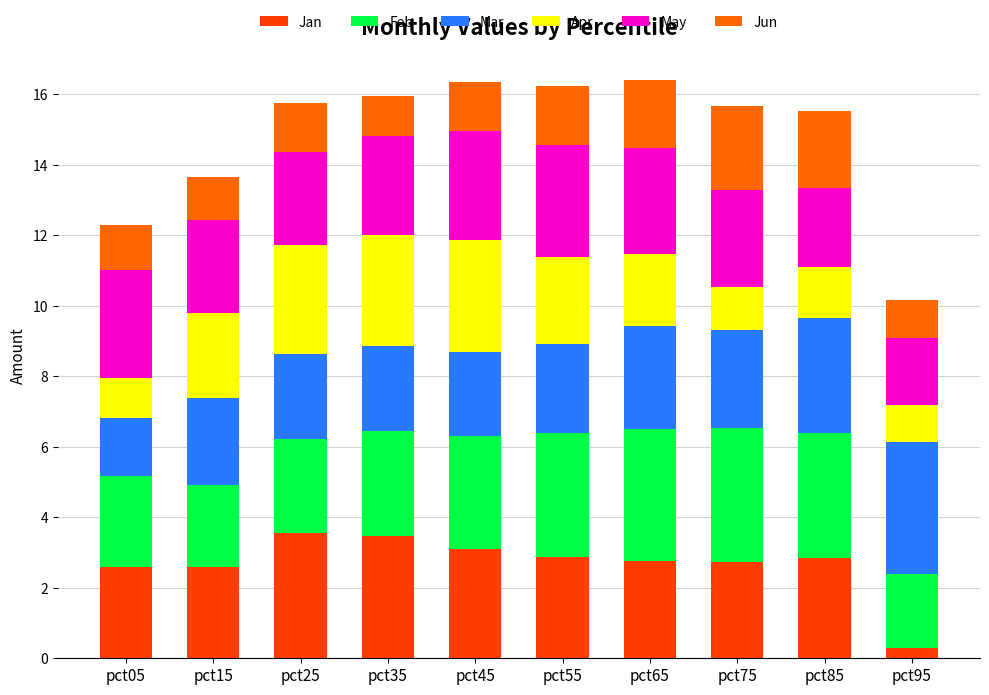

Count the number of data series in this chart.

6